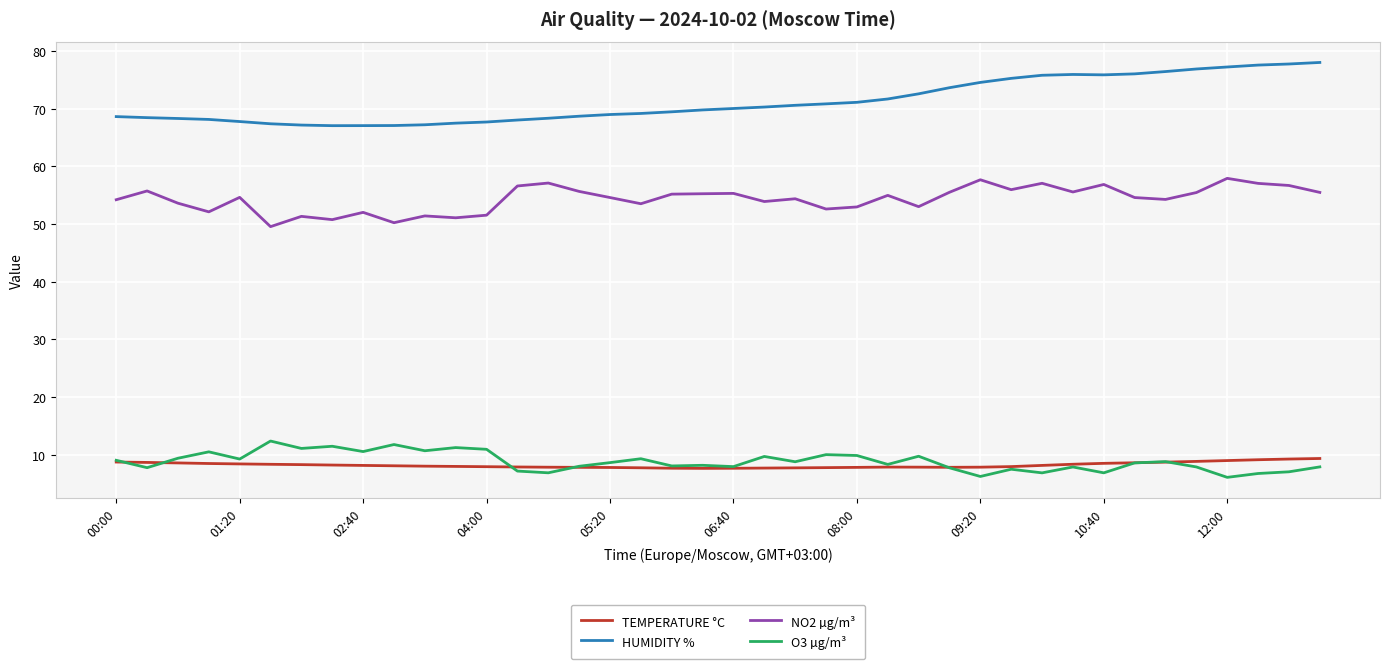

What is the maximum value for O3 µg/m³?

12.4